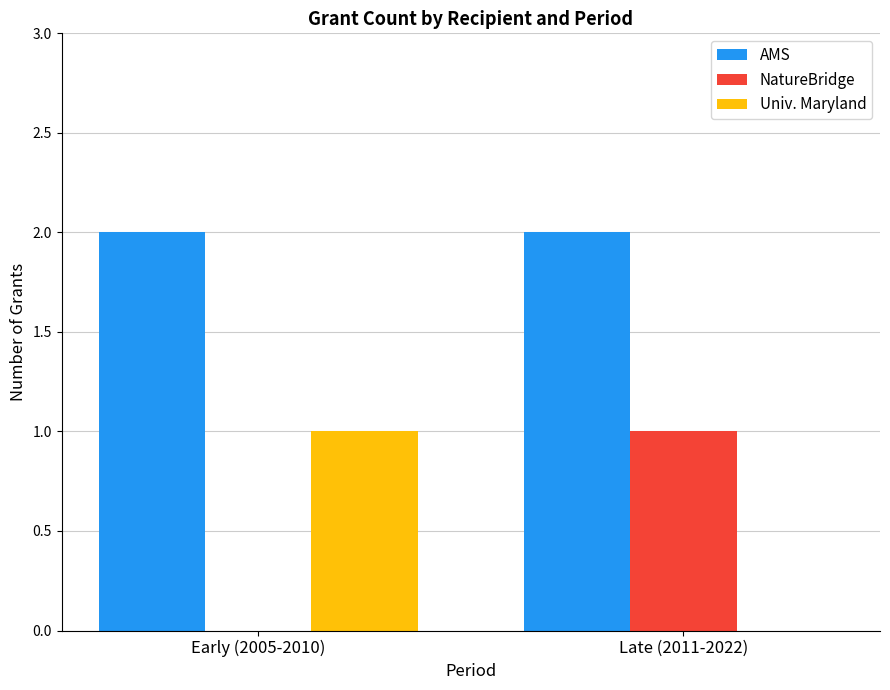

Which series has the largest total across all categories?

AMS